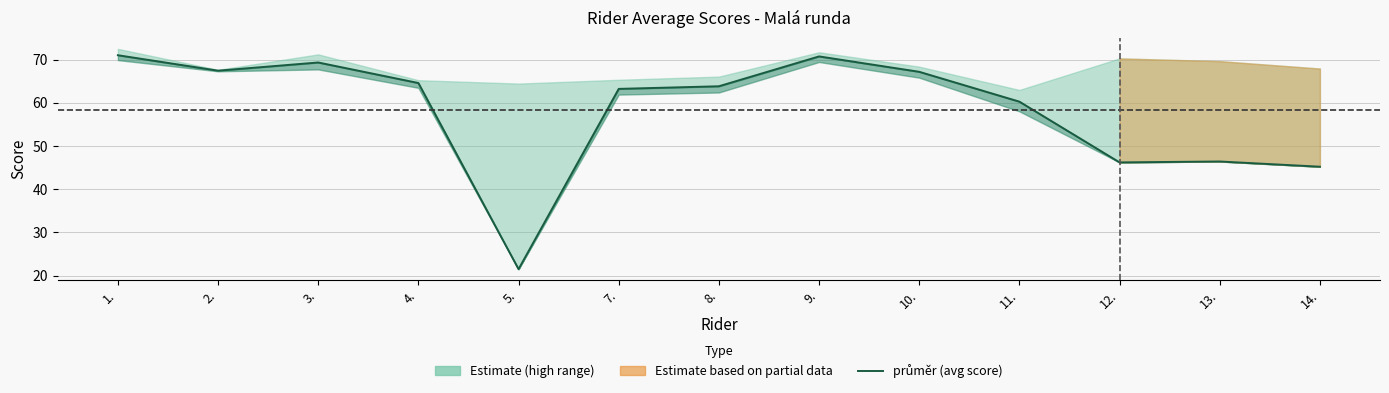

Where is the first local minimum?

2.